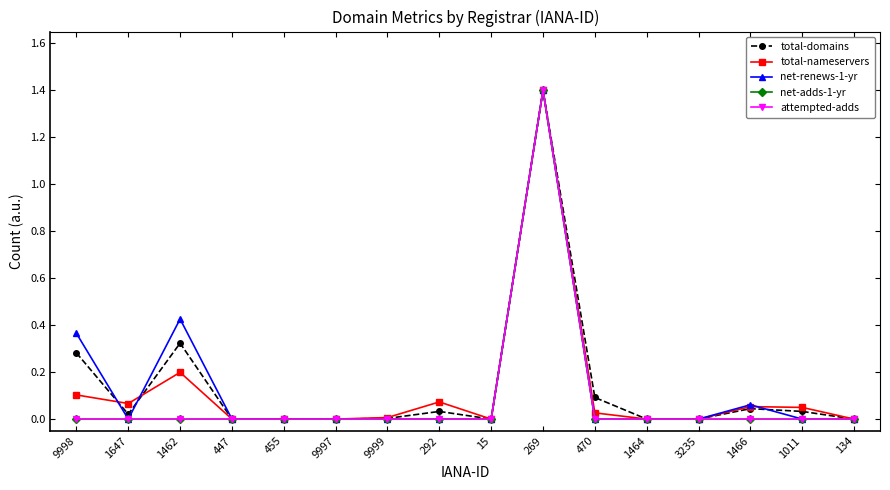

Is this an area chart (filled region under the line)?

No